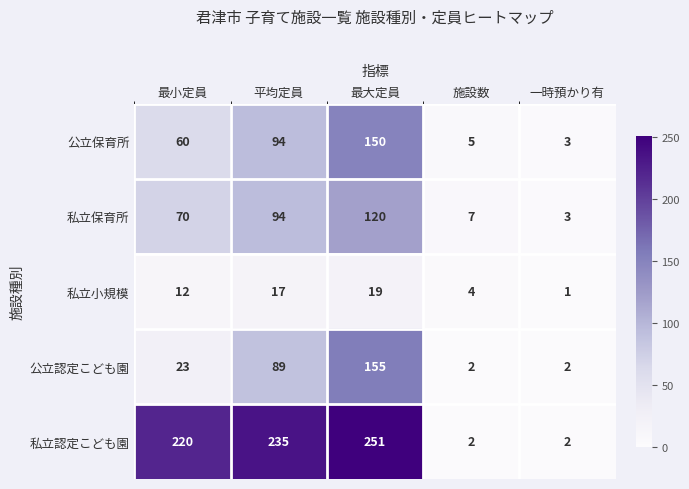

At which category does the chart reach its peak across all series?

最大定員